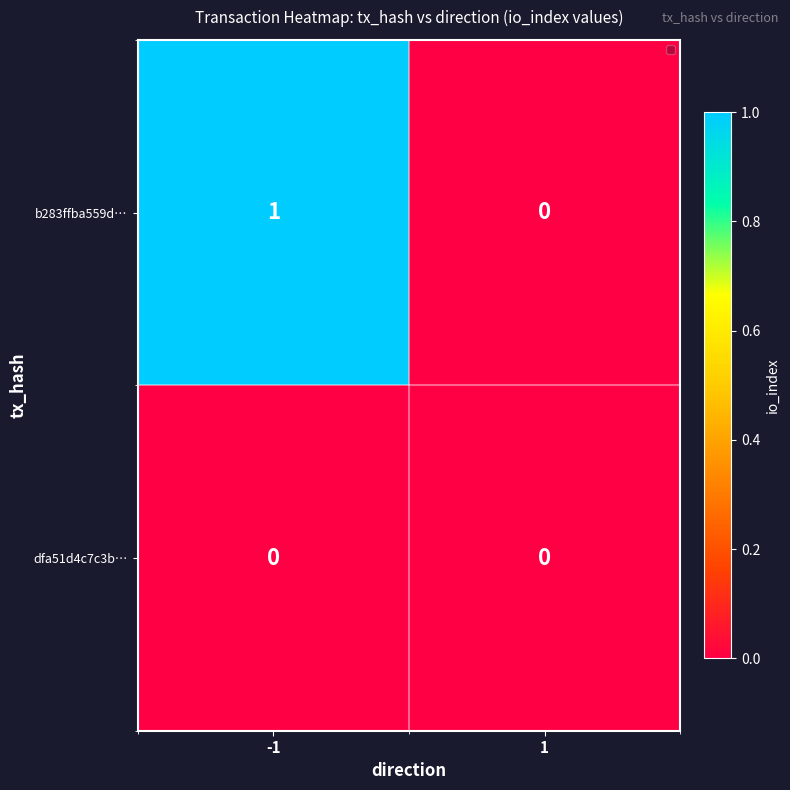

Is it true that dfa51d4c7c3b… equals 0 at 1?

True